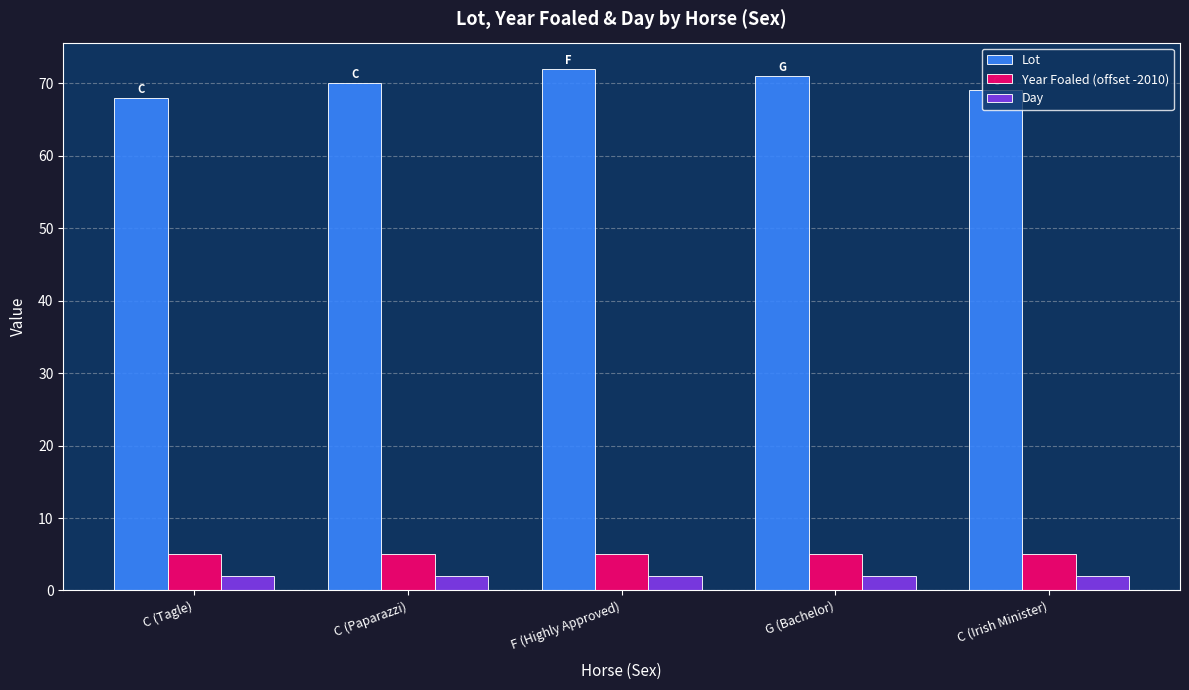

How many categories are shown in the chart?

5